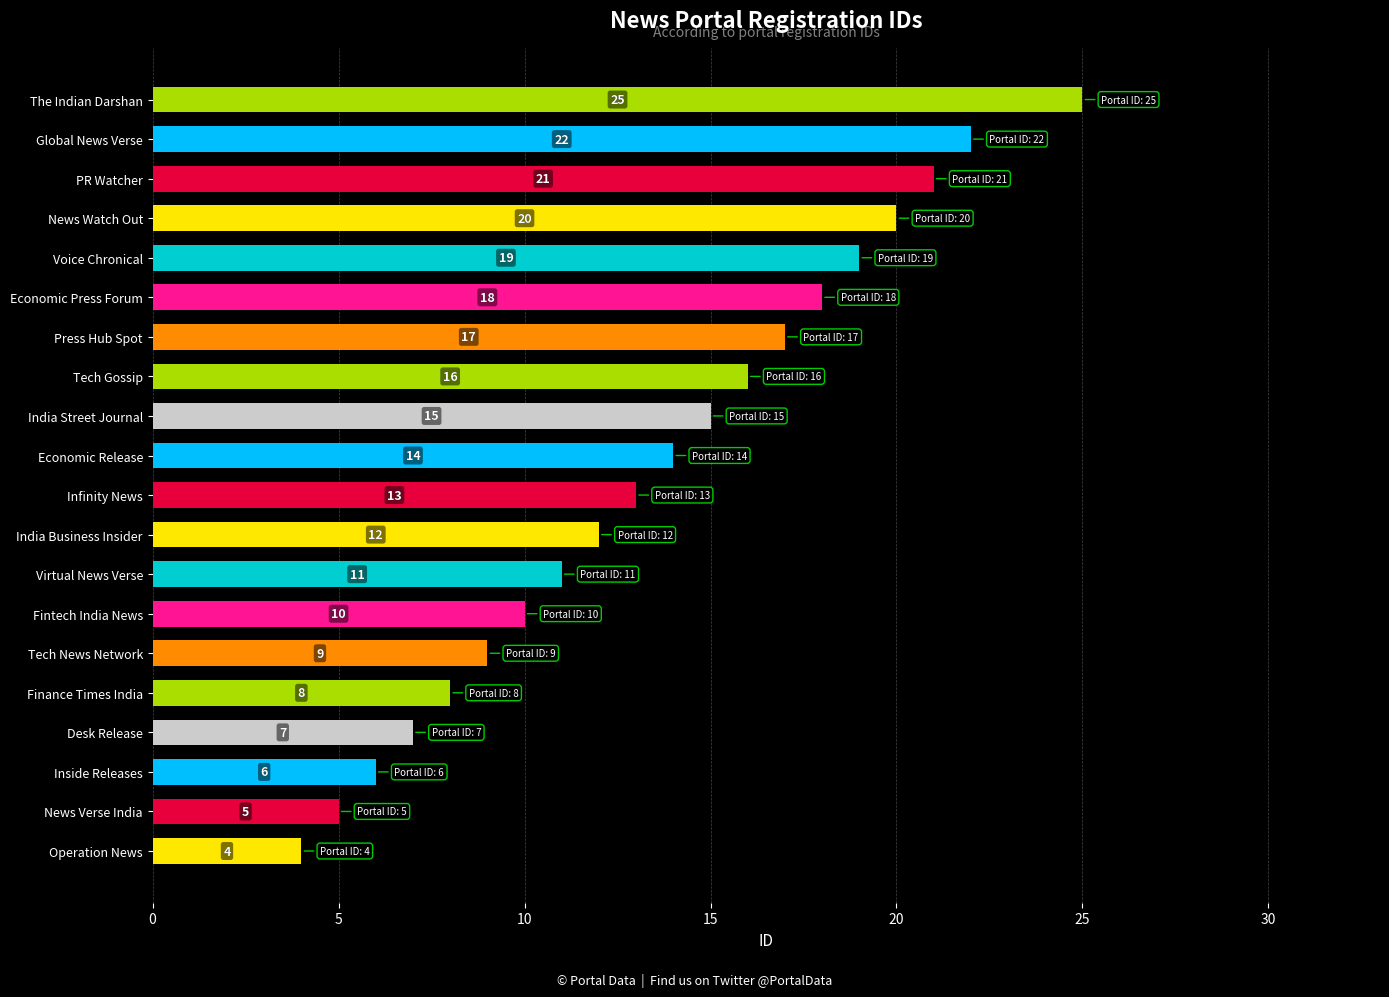

True or false: the data shows 13 at Infinity News.

True